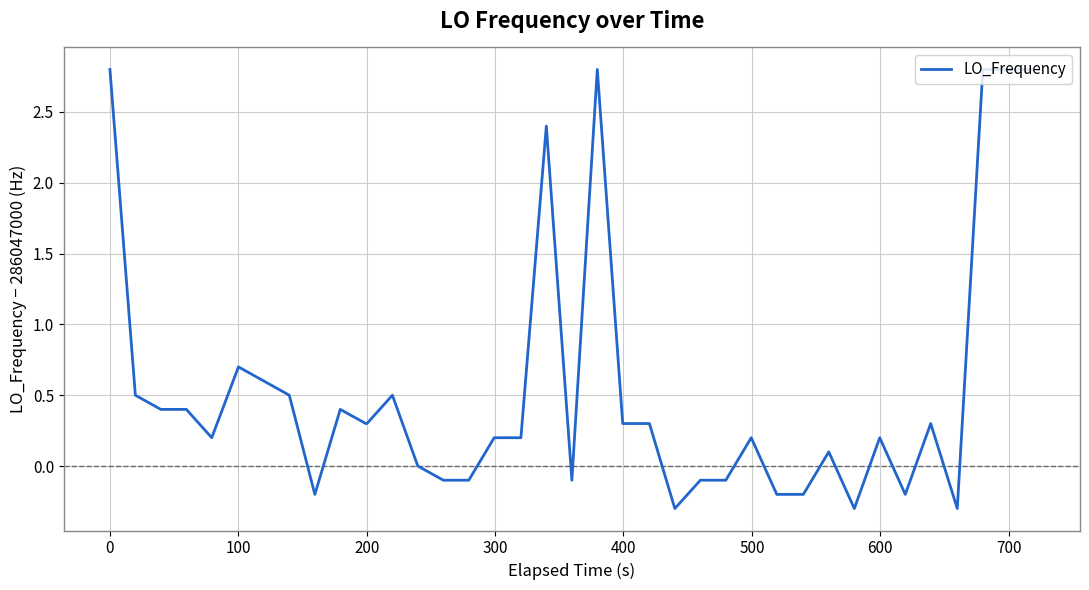

What is the maximum value shown in the chart?

2.8